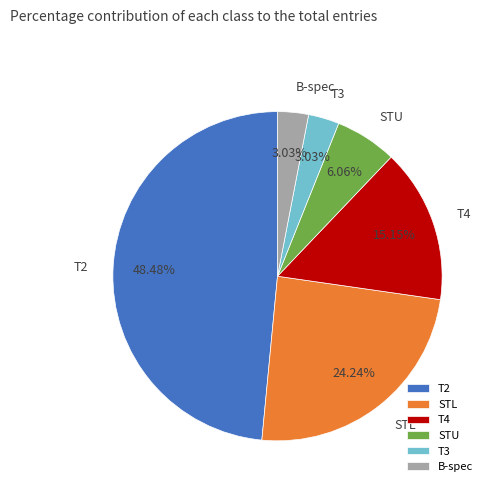

To the nearest percent, what percentage of the pie is STU?

6%